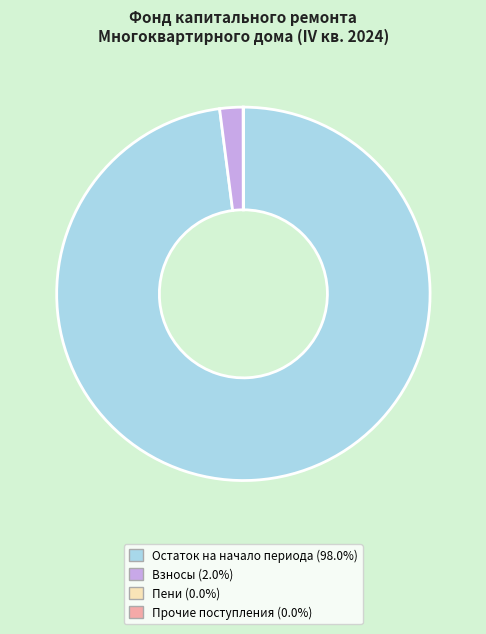

Which slice is the largest?

Остаток на начало периода